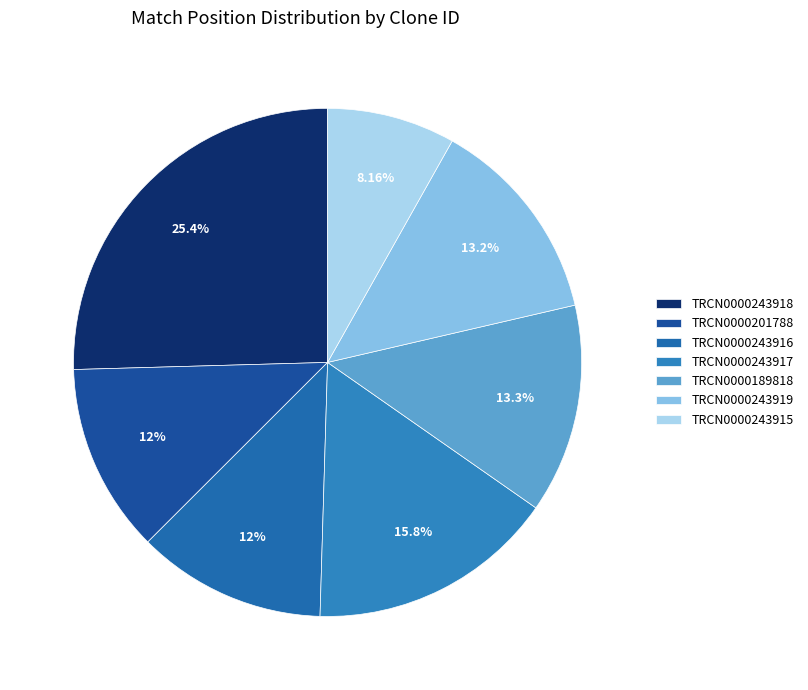

Does any single category account for the majority?

No